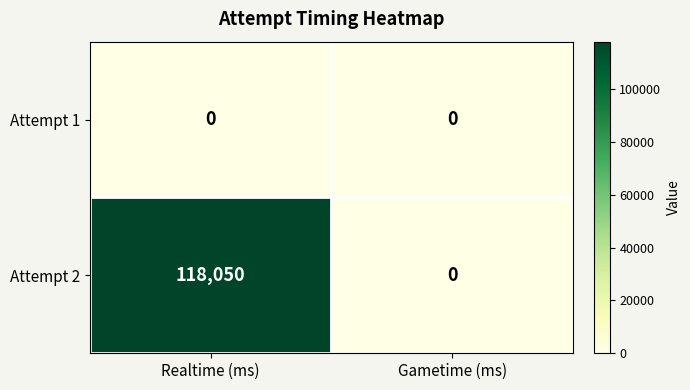

Is it true that Attempt 2 equals 0 at Gametime (ms)?

True